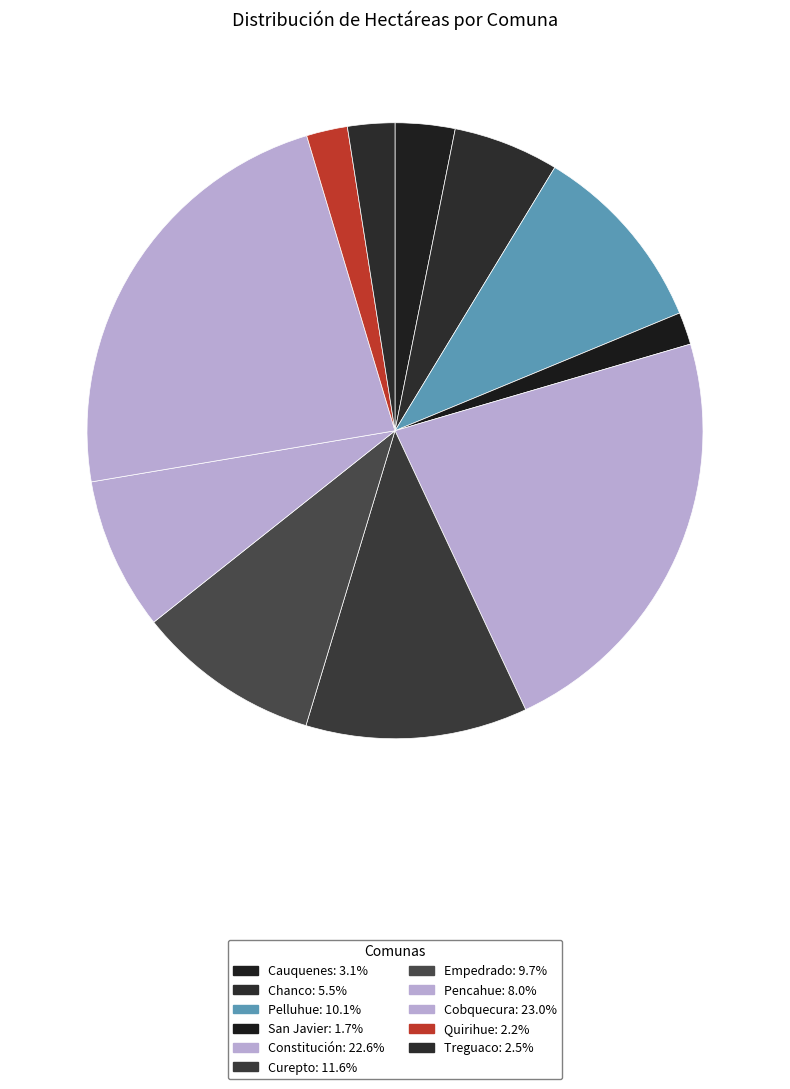

Does Treguaco account for over 50% of the chart?

No